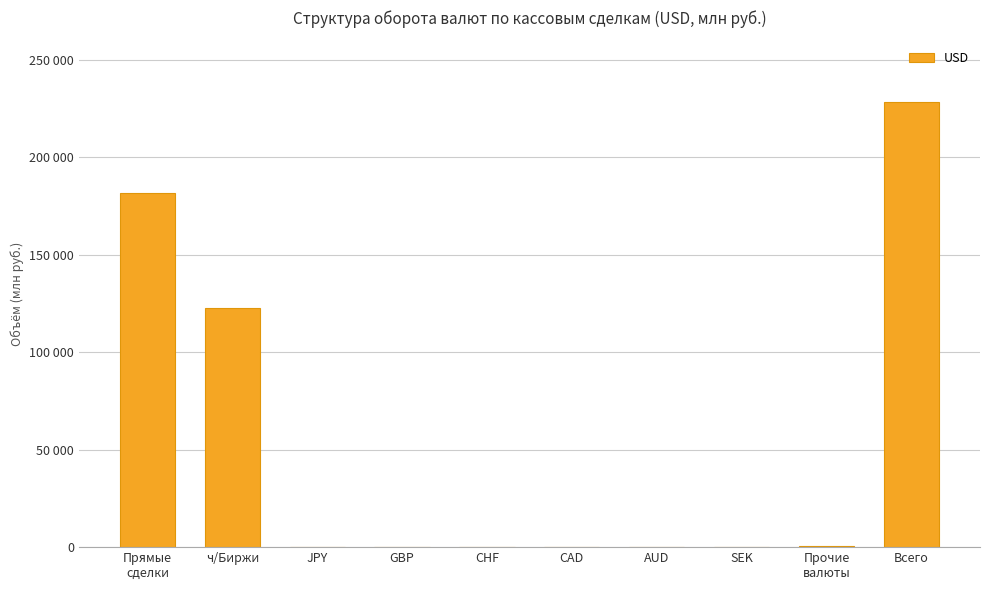

What is the difference between the second highest and minimum values?

181570.6